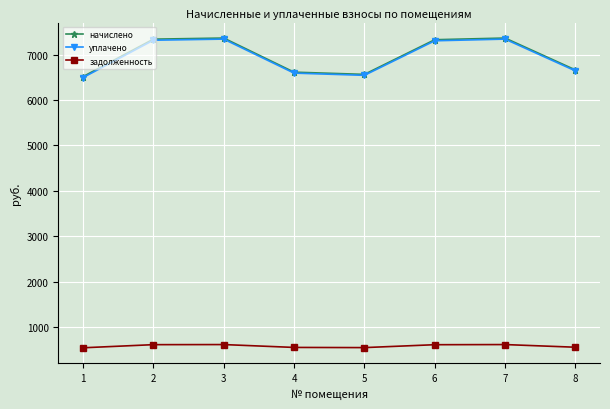

What is the value of the начислено point at the 1st from the left?

6513.0